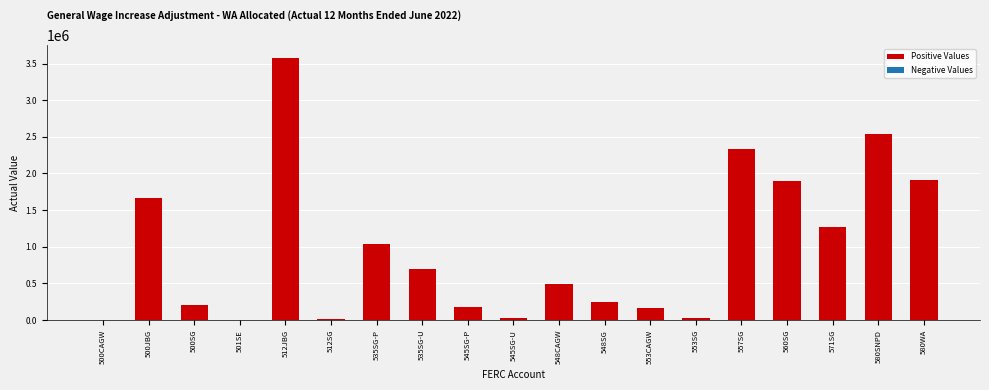

What is the ratio of the value at 553CAGW to the value at 545SG-P?

0.9